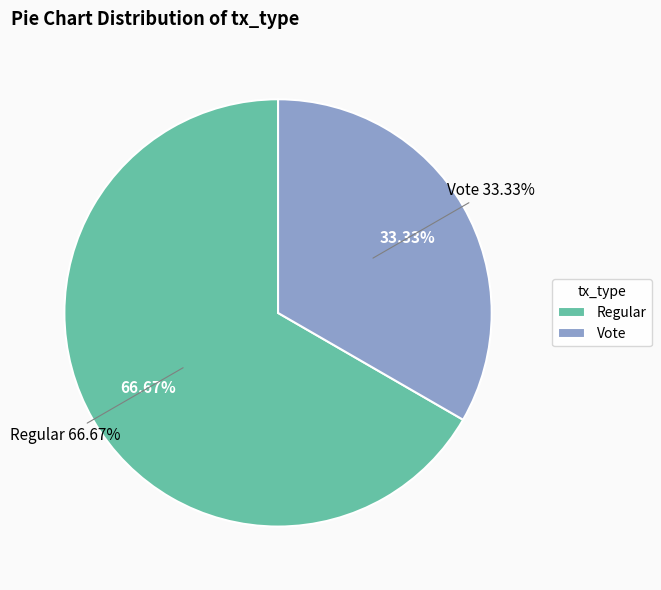

True or false: Regular accounts for 67% of the total.

True